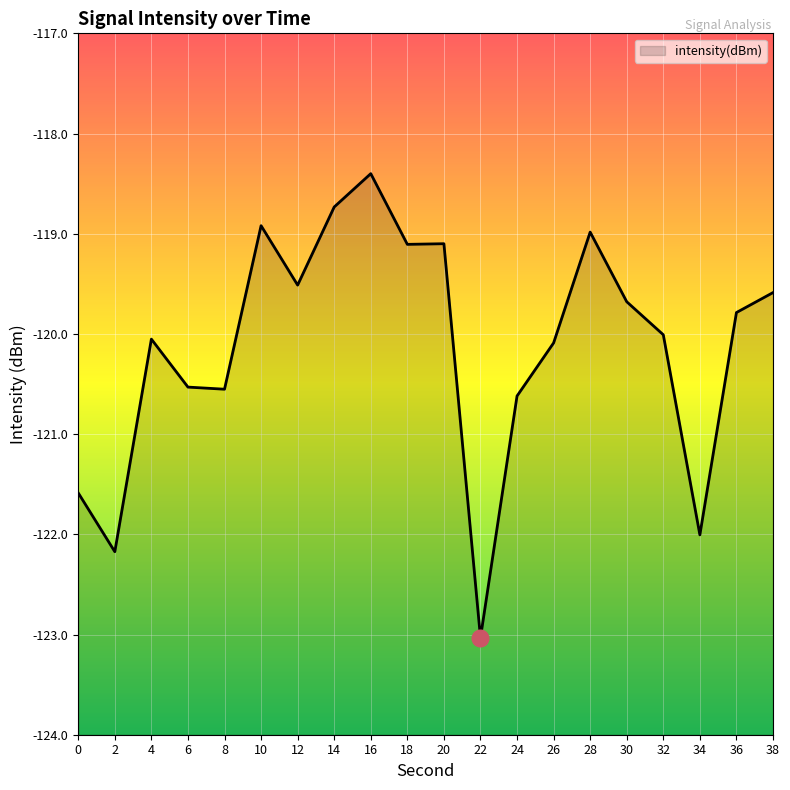

What is the sum of all values?

-2402.5